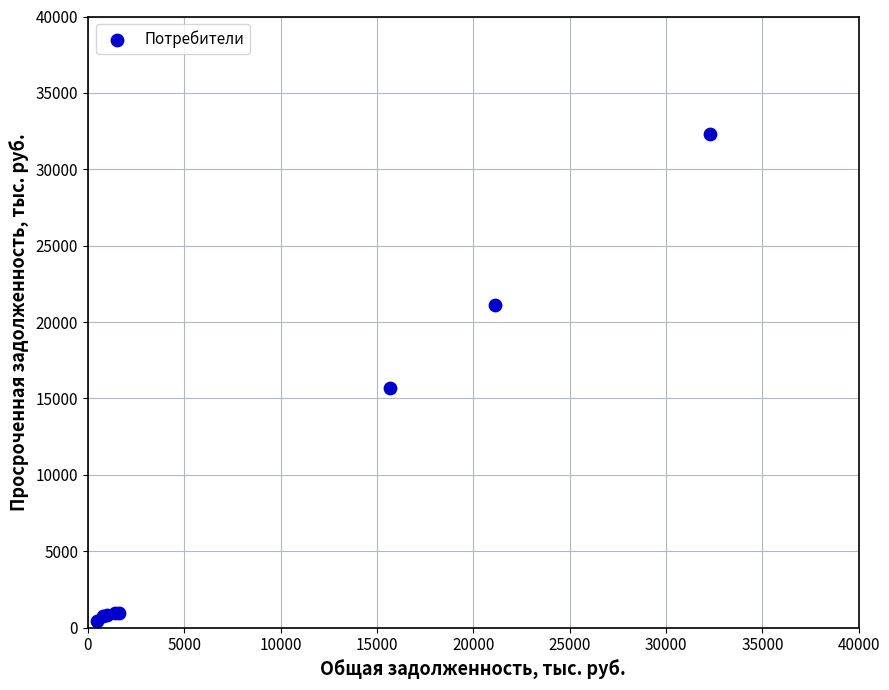

What Y value in the scatter plot is closest to 16368?

15693.8